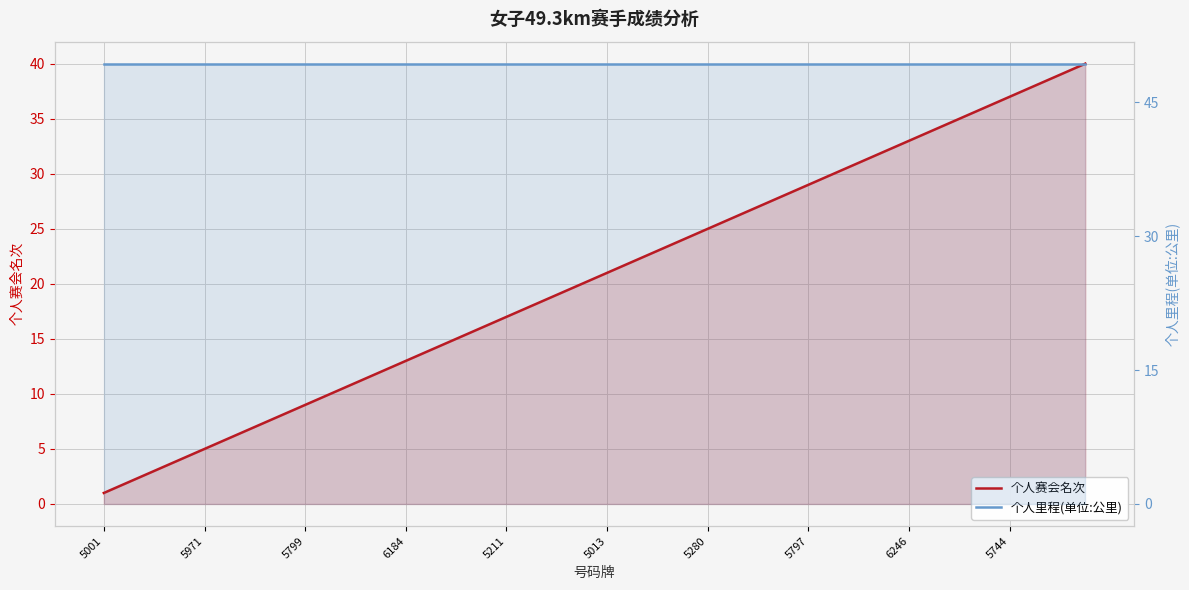

The 个人里程(单位:公里) series shows 77.1 at 33. True or false?

False